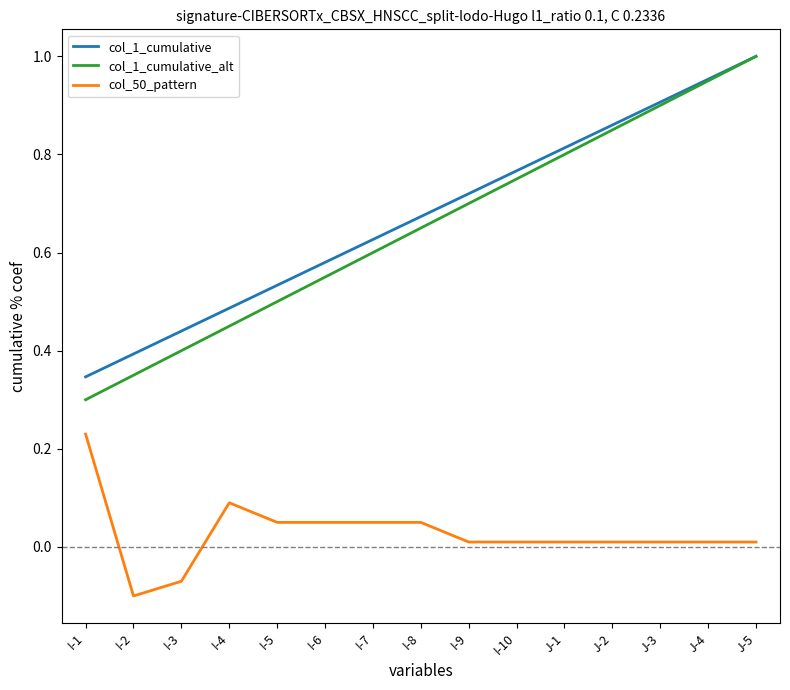

True or false: col_50_pattern and col_1_cumulative intersect in this chart.

False